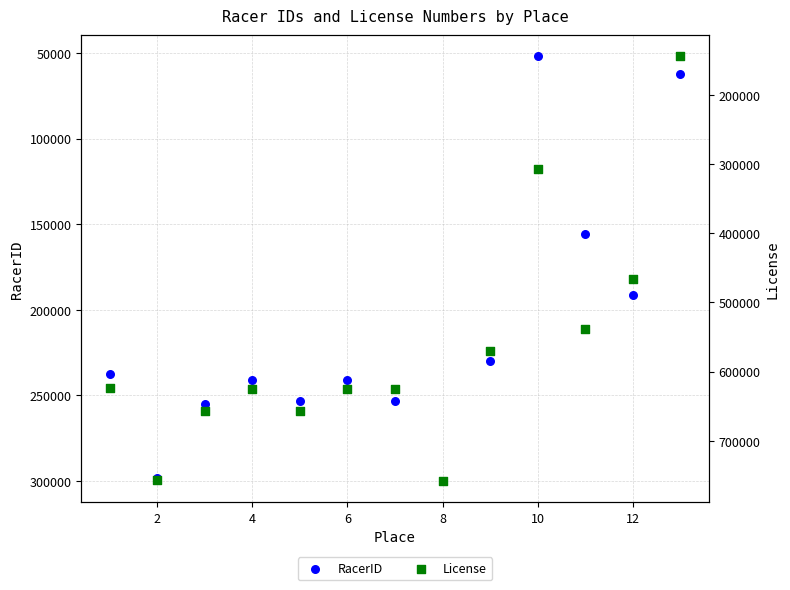

Which series has the largest Y range (max minus min)?

License